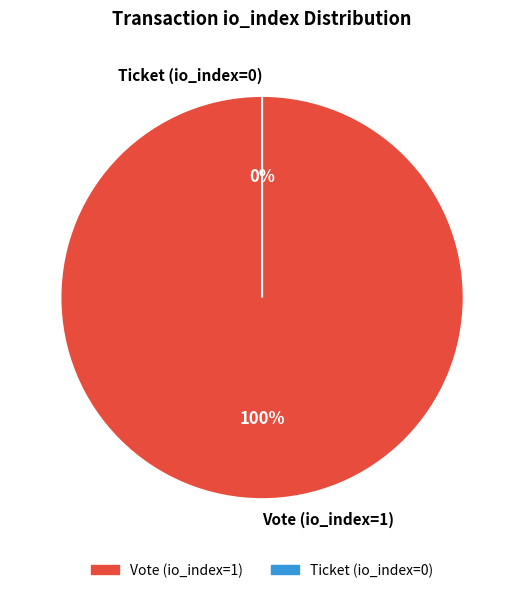

The Ticket (io_index=0) slice represents 0% of the pie. True or false?

True